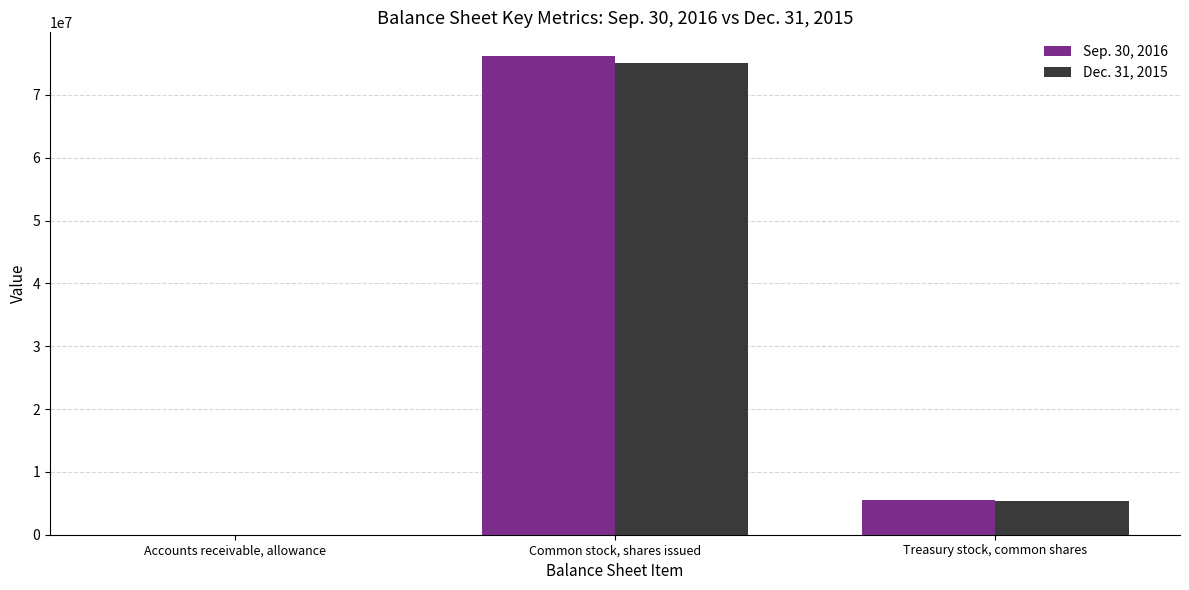

Which series has the widest spread of values?

Sep. 30, 2016